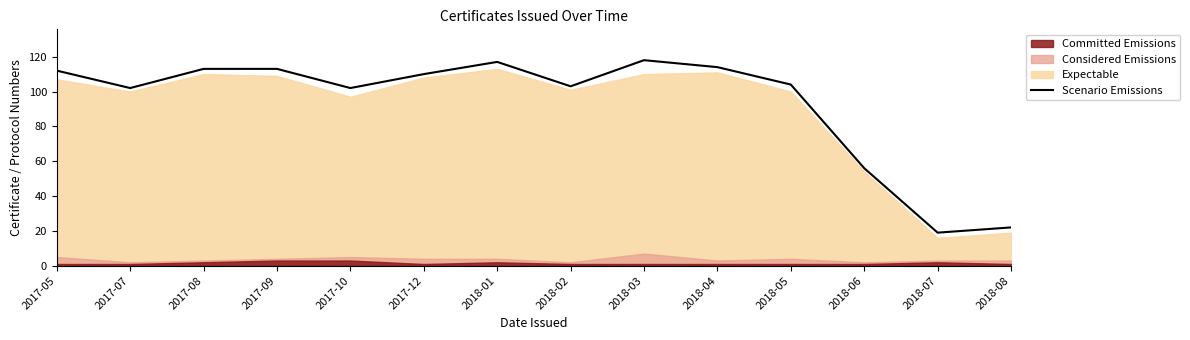

List the labels in order of value, largest first.

2018-03, 2018-01, 2018-04, 2017-08, 2017-09, 2017-05, 2017-12, 2018-05, 2018-02, 2017-07, 2017-10, 2018-06, 2018-08, 2018-07